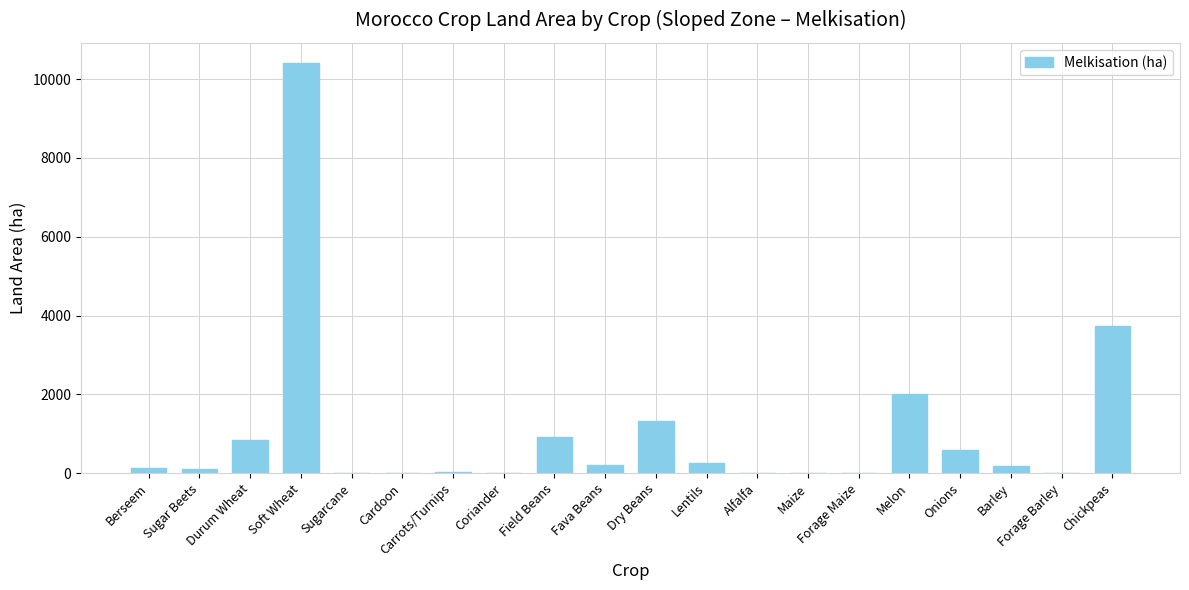

What is the sum of all values?

20739.2